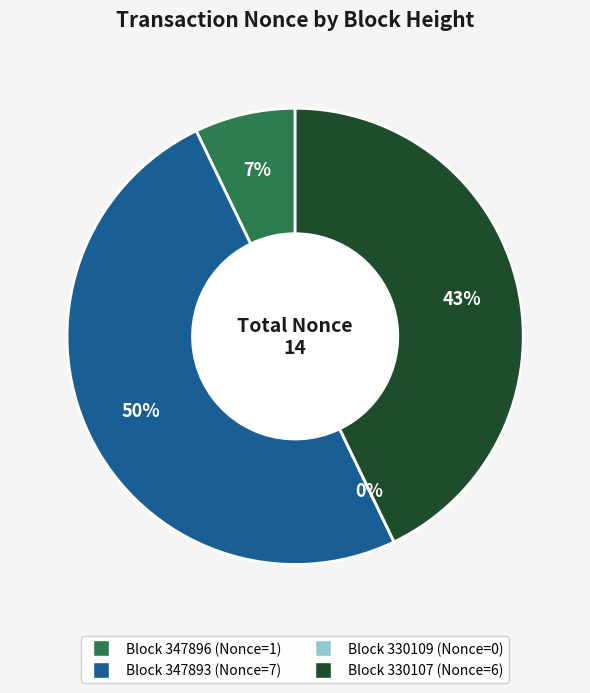

To the nearest percent, what portion does 330107 represent?

43%